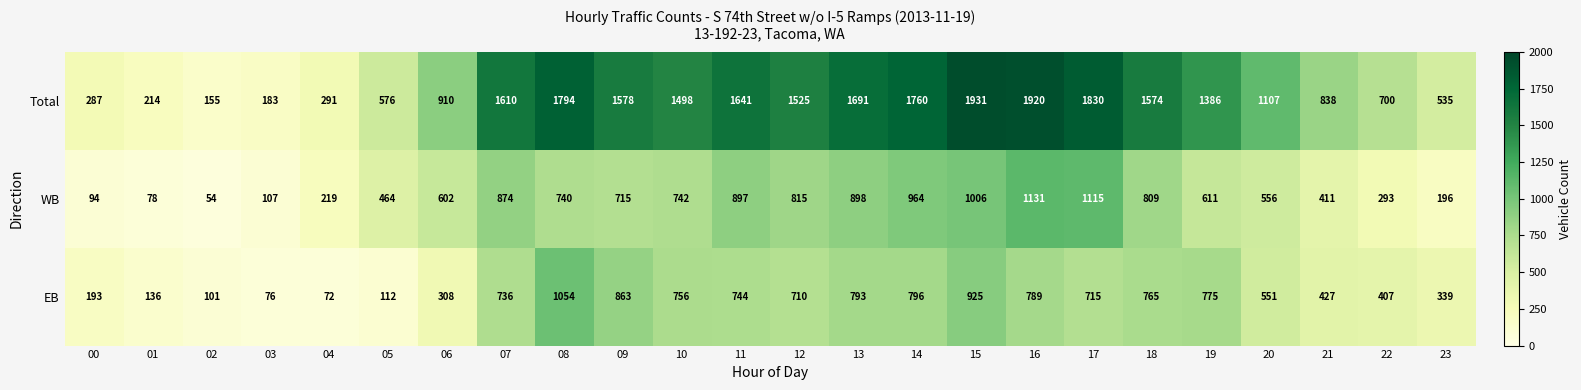

At how many categories does at least one series exceed 1877?

2